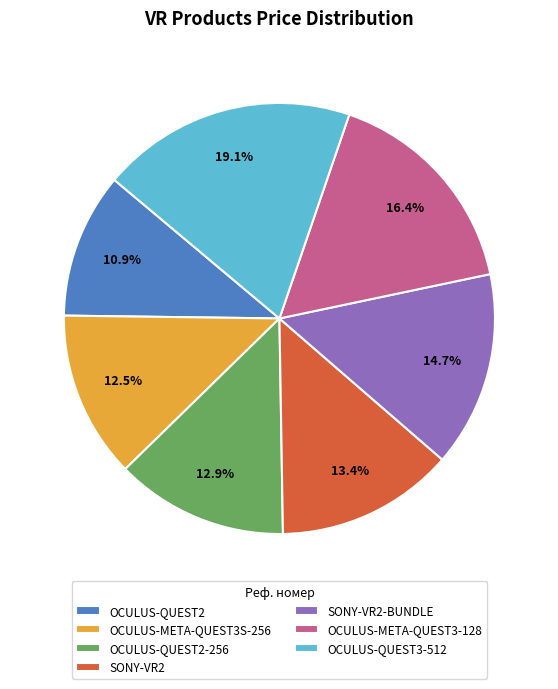

What percentage do OCULUS-QUEST2-256 and SONY-VR2-BUNDLE together represent?

27.6%